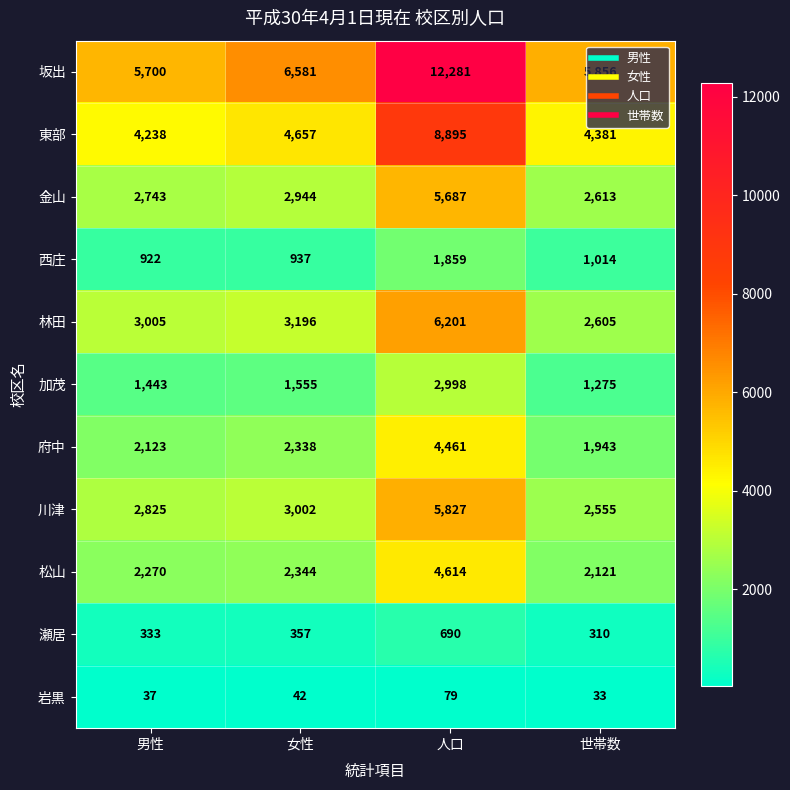

At how many categories does at least one series exceed 5880?

2